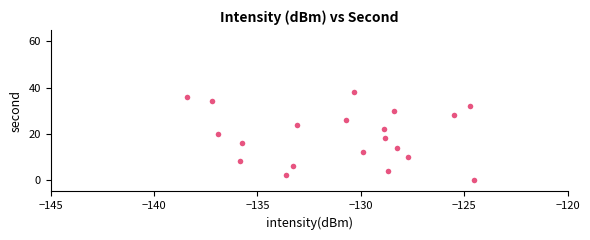

What is the range of Y values (max minus min)?

38